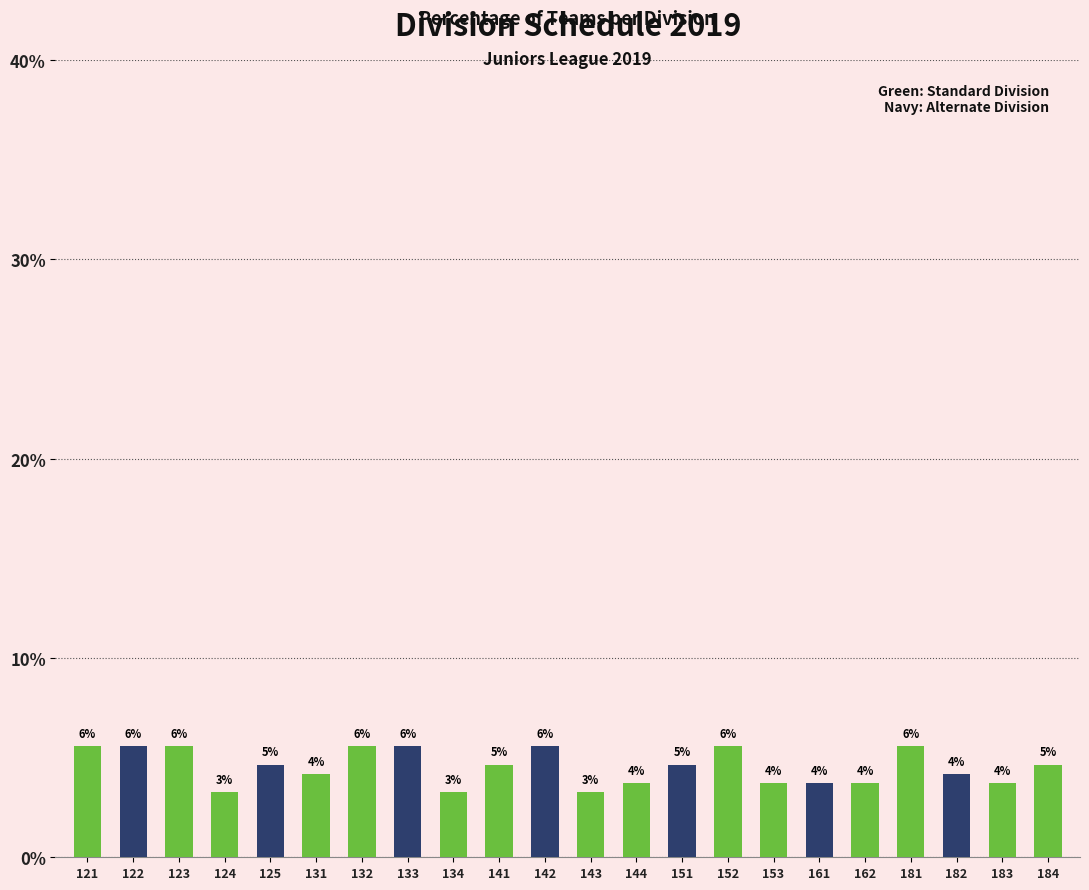

How many bars are there in total?

22